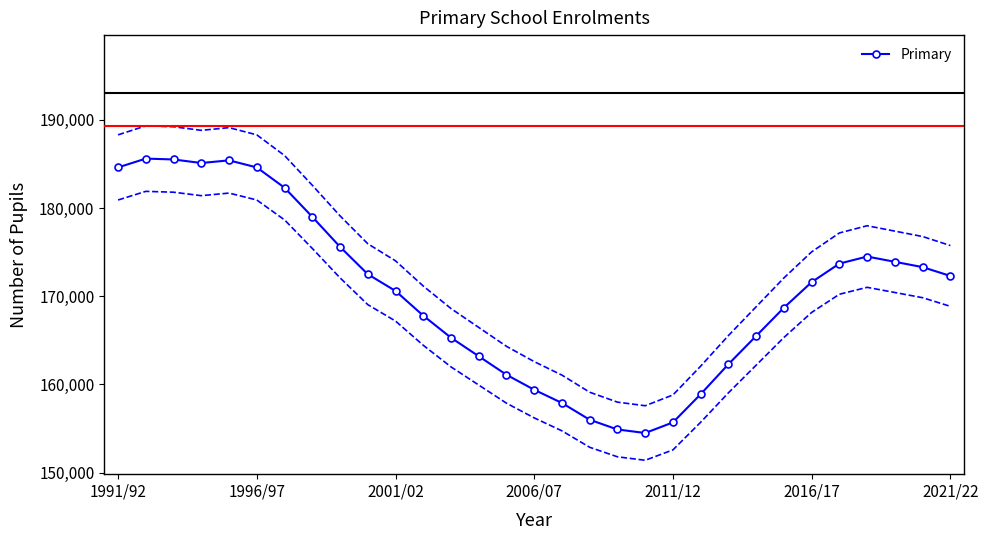

How many interior local valleys (lower than both neighbors) does the data have?

2